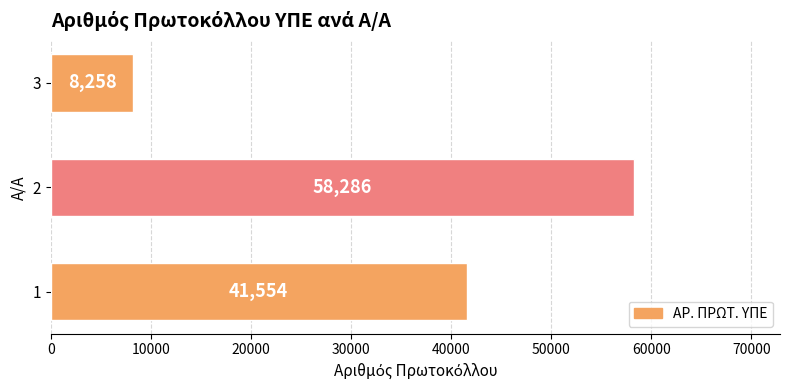

What is the change in value from 1 to 2?

+16732